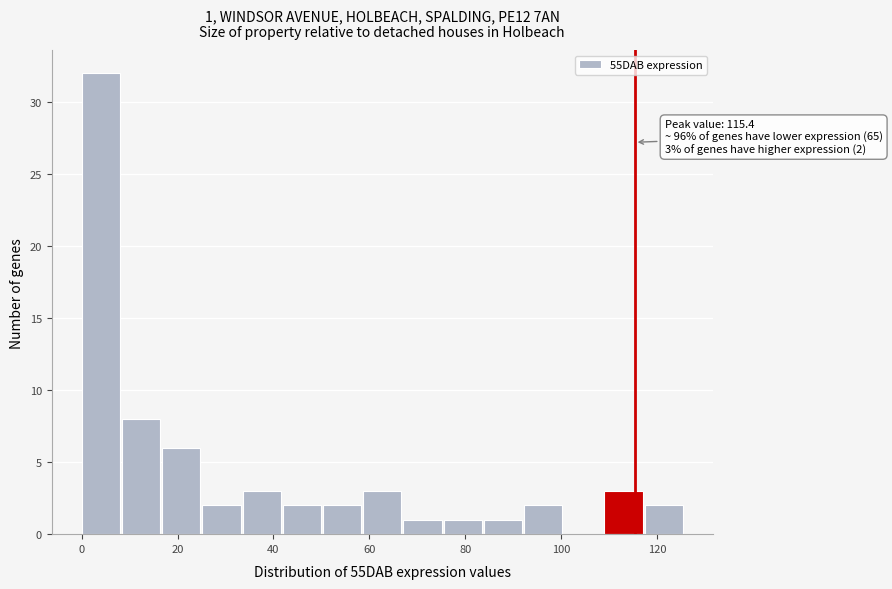

Which range on the x-axis has the tallest bar?

0 to 8